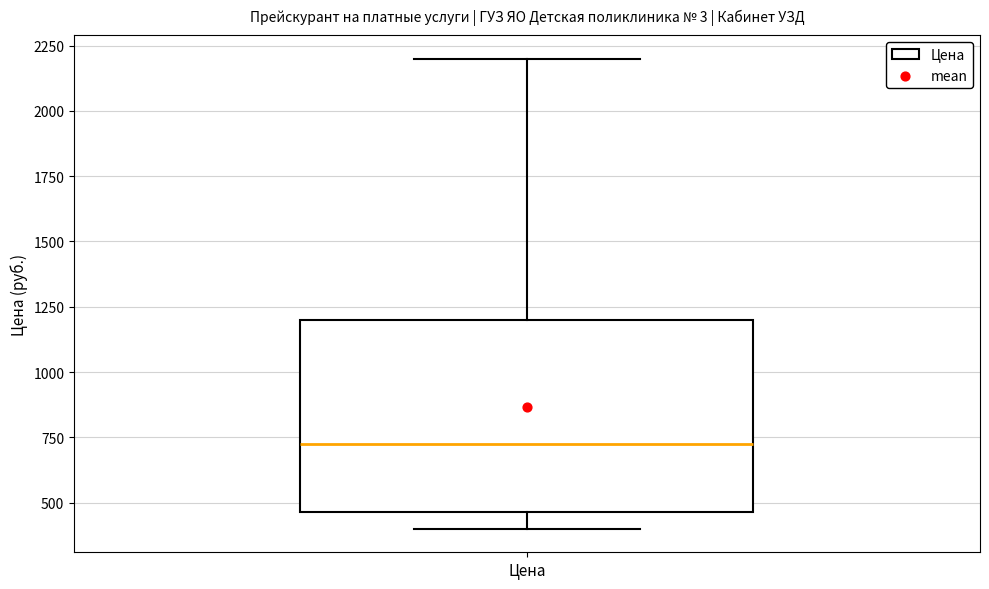

Transcribe this box plot: give where the median line is, the range the box spans, and where the two whiskers end, as read against the y-axis. The values are not printed on the chart, so give them approximately, as read against the axis.

median 750, box 450 to 1200, whiskers 400 to 2200